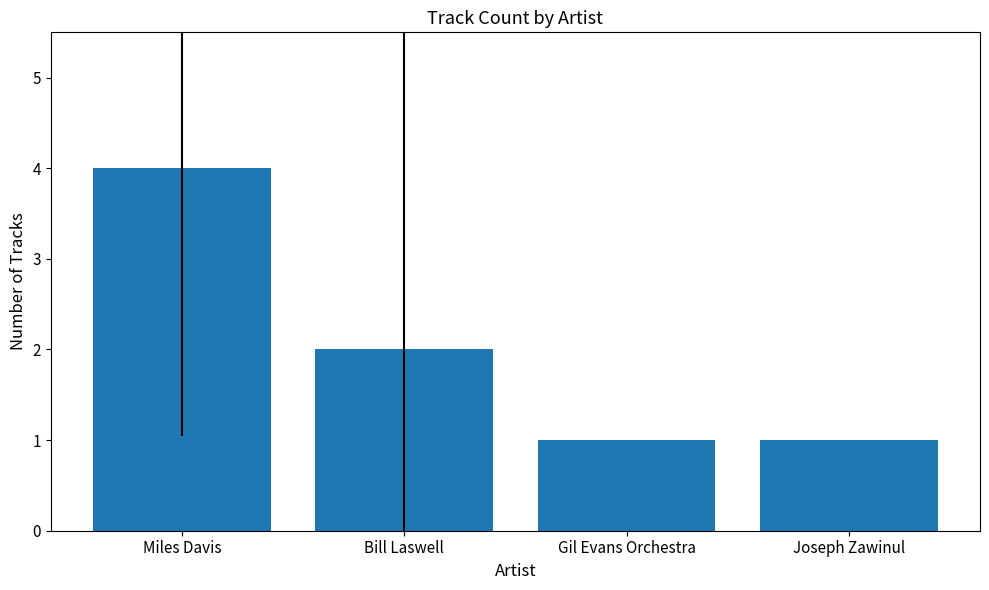

At which category does the chart reach its peak across all series?

Miles Davis